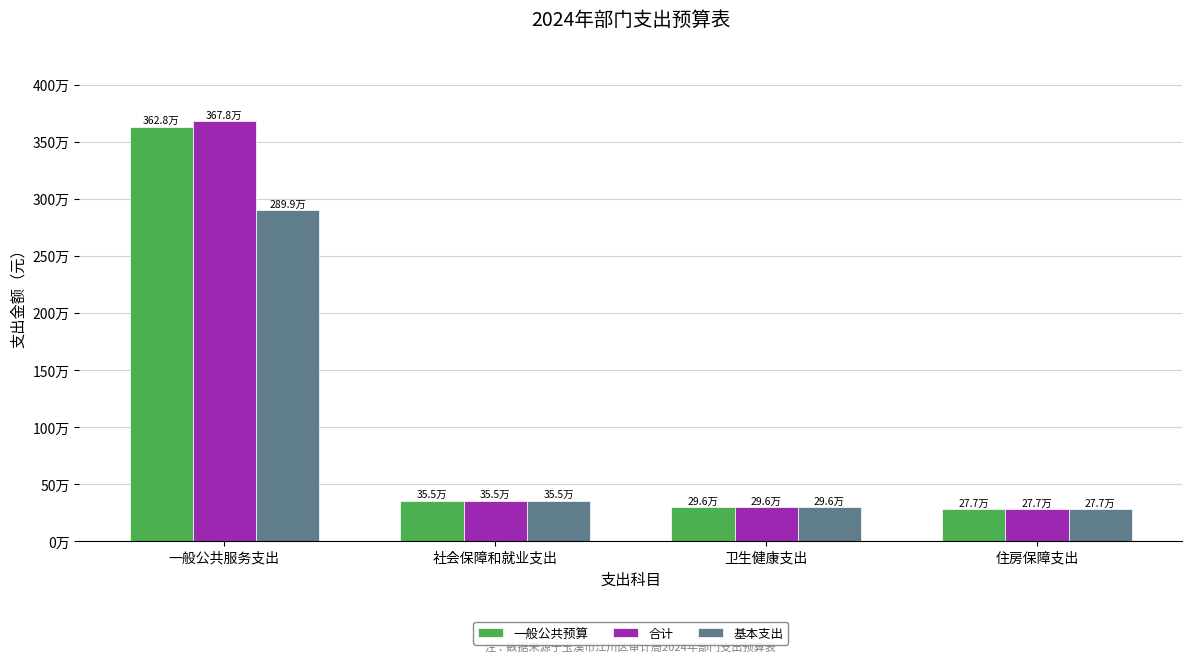

Which series has the largest total across all categories?

合计